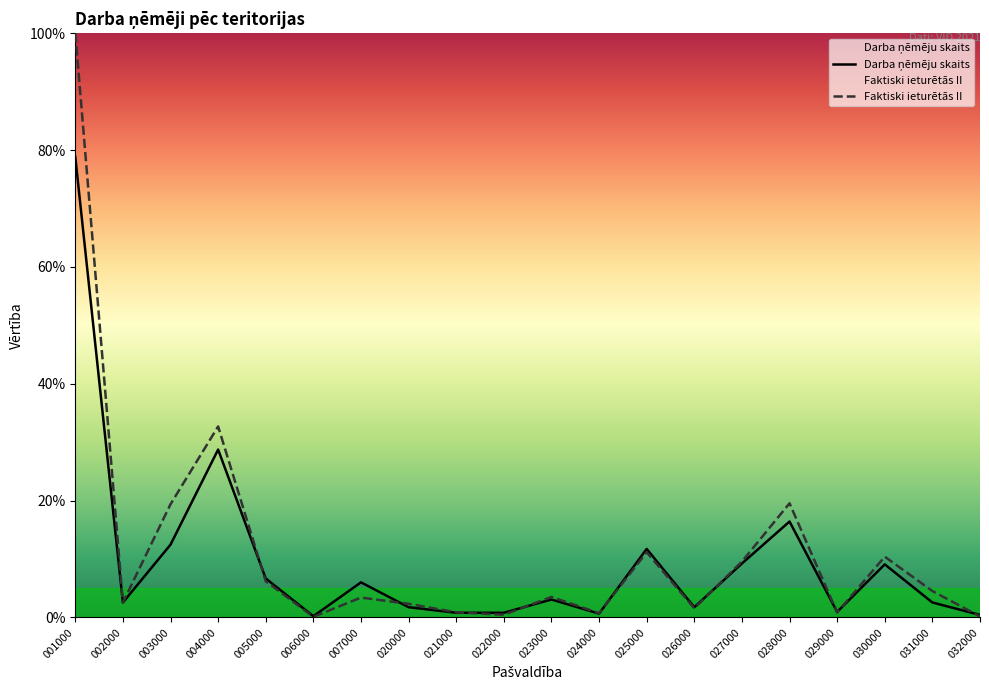

How many lines are shown in the chart?

2